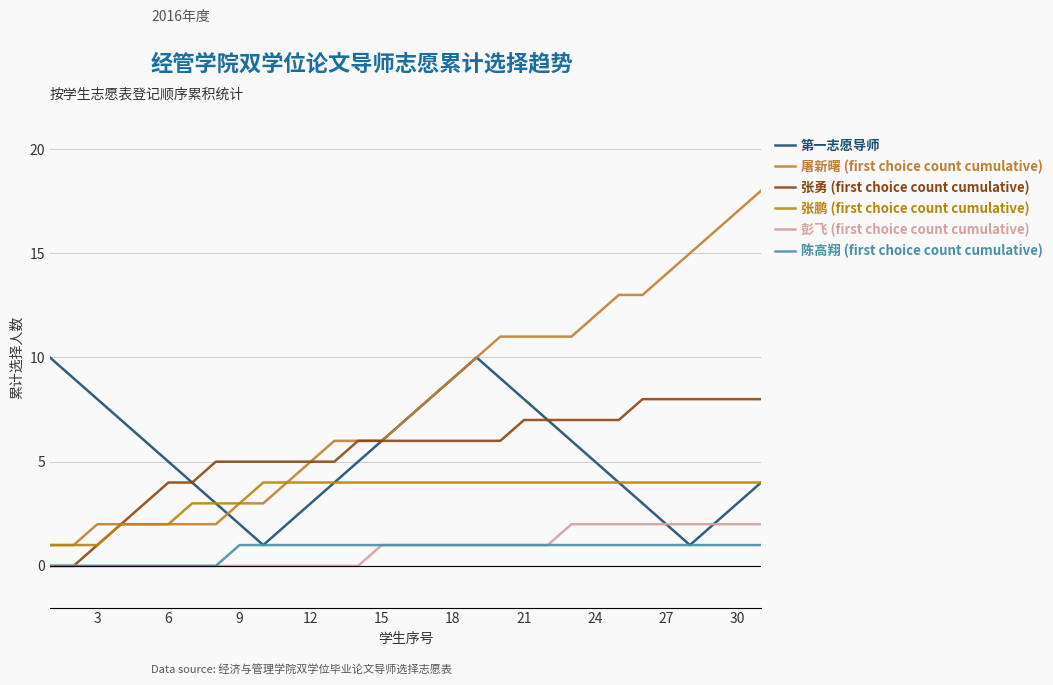

Reading right to left, list all the values displayed in this chart.

第一志愿导师: 4	3	2	1	2	3	4	5	6	7	8	9	10	9	8	7	6	5	4	3	2	1	2	3	4	5	6	7	8	9	10
屠新曙 (first choice count cumulative): 18	17	16	15	14	13	13	12	11	11	11	11	10	9	8	7	6	6	6	5	4	3	3	2	2	2	2	2	2	1	1
张勇 (first choice count cumulative): 8	8	8	8	8	8	7	7	7	7	7	6	6	6	6	6	6	6	5	5	5	5	5	5	4	4	3	2	1	0	0
张鹏 (first choice count cumulative): 4	4	4	4	4	4	4	4	4	4	4	4	4	4	4	4	4	4	4	4	4	4	3	3	3	2	2	2	1	1	1
彭飞 (first choice count cumulative): 2	2	2	2	2	2	2	2	2	1	1	1	1	1	1	1	1	0	0	0	0	0	0	0	0	0	0	0	0	0	0
陈高翔 (first choice count cumulative): 1	1	1	1	1	1	1	1	1	1	1	1	1	1	1	1	1	1	1	1	1	1	1	0	0	0	0	0	0	0	0